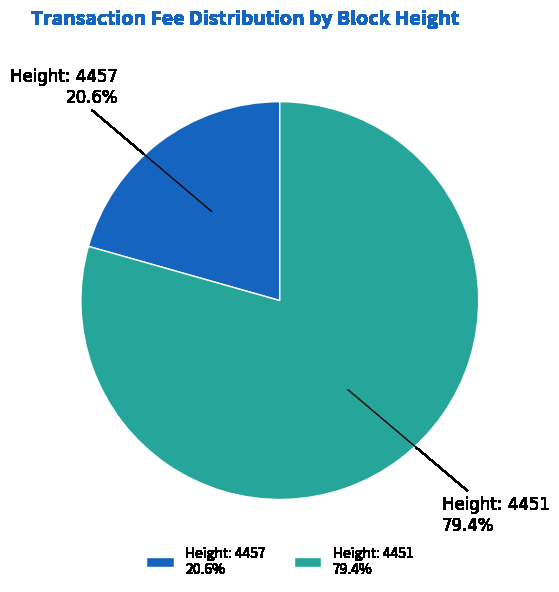

To the nearest percent, what portion does Height: 4457 represent?

21%